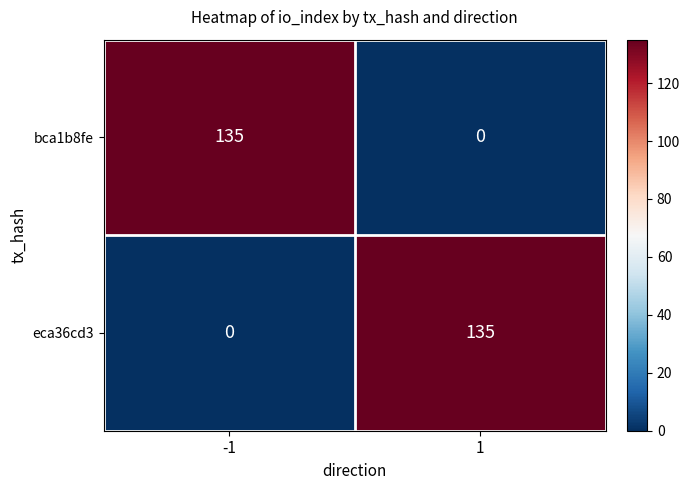

At how many categories does at least one series exceed 54?

2